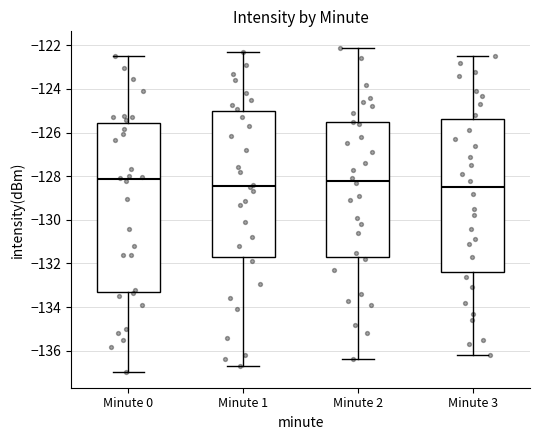

Reading left to right, transcribe this box plot: for each box, give where its median line is, the range the box spans, and where its two whiskers end, as read against the y-axis. The values are not printed on the chart, so give them approximately, as read against the axis.

Minute 0: median -128.2, box -133.4 to -125.6, whiskers -137.0 to -122.4
Minute 1: median -128.4, box -131.8 to -125.0, whiskers -136.6 to -122.2
Minute 2: median -128.2, box -131.8 to -125.6, whiskers -136.4 to -122.0
Minute 3: median -128.4, box -132.4 to -125.4, whiskers -136.2 to -122.4